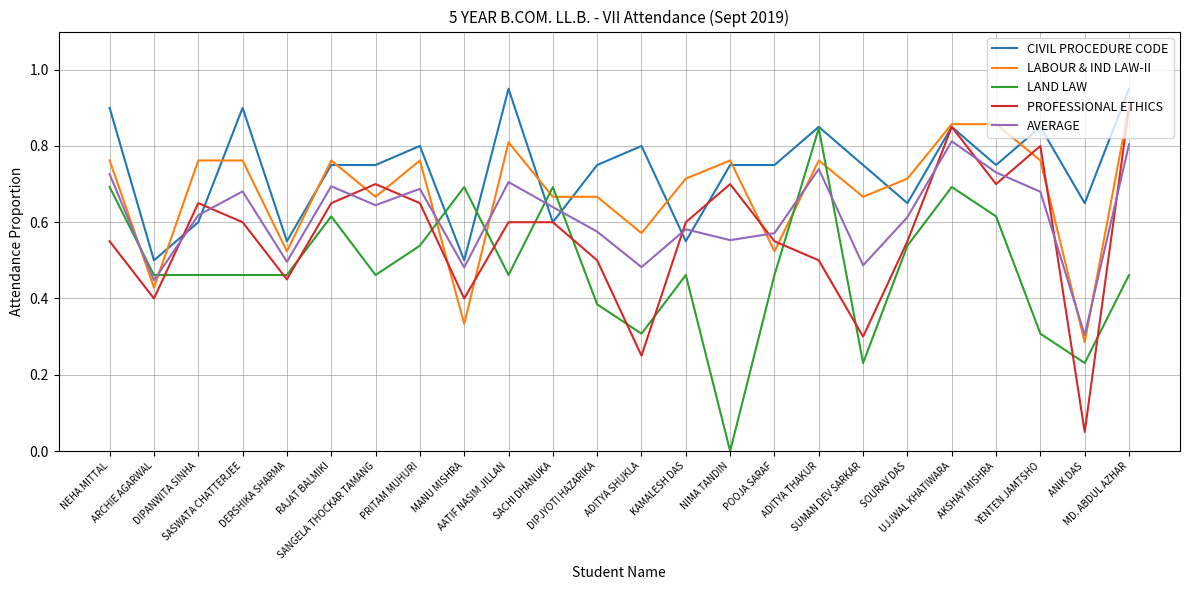

The PROFESSIONAL ETHICS series shows 0.1 at ADITYA SHUKLA. True or false?

False